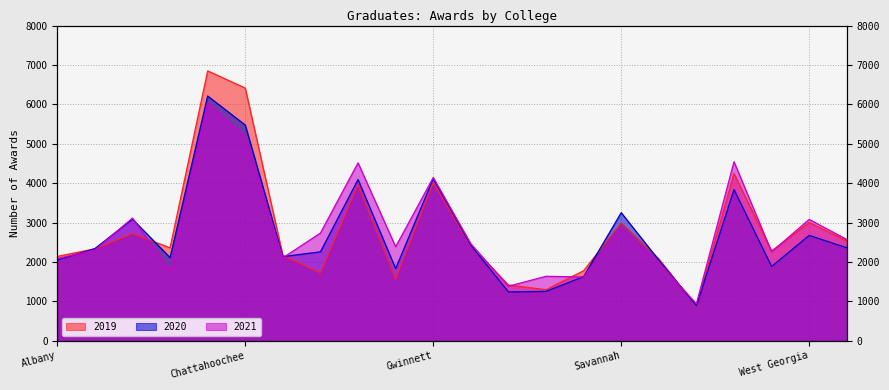

Reading right to left, extract all data points from this chart.

2019: 2535	3004	2281	4245	876	2082	2990	1779	1298	1417	2414	4008	1569	3966	1725	2168	6413	6850	2361	2722	2334	2143
2020: 2362	2677	1888	3838	892	2049	3252	1631	1255	1242	2428	4116	1833	4093	2259	2137	5476	6213	2112	3089	2341	2052
2021: 2572	3082	2258	4545	940	1988	2886	1620	1638	1386	2463	4145	2387	4517	2736	2107	5174	6035	1788	3115	2303	2085